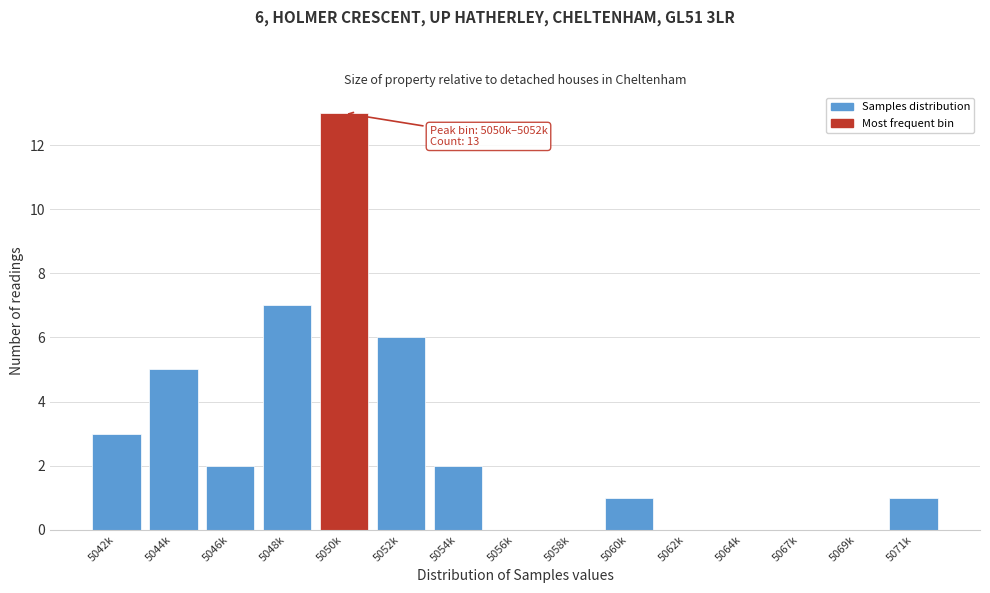

Reading left to right, transcribe all the data shown in this chart.

5042k=3	5044k=5	5046k=2	5048k=7	5050k=13	5052k=6	5054k=2	5056k=0	5058k=0	5060k=1	5062k=0	5064k=0	5067k=0	5069k=0	5071k=1